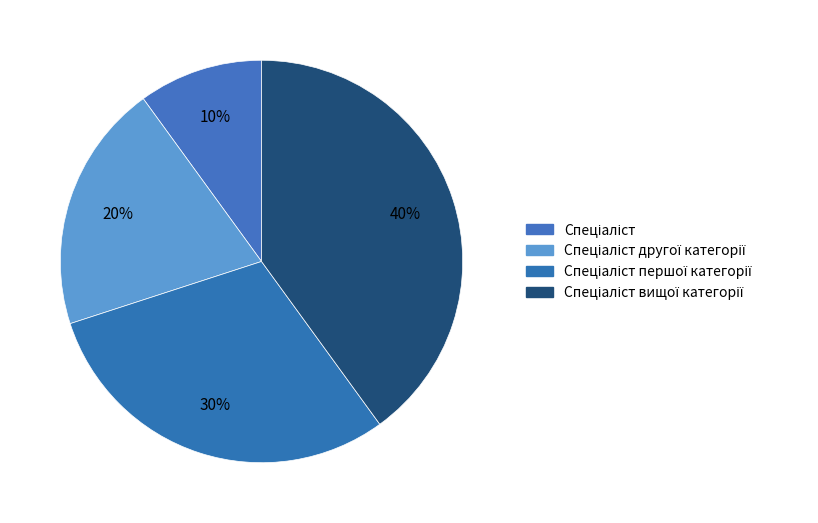

How many slices are in this pie chart?

4